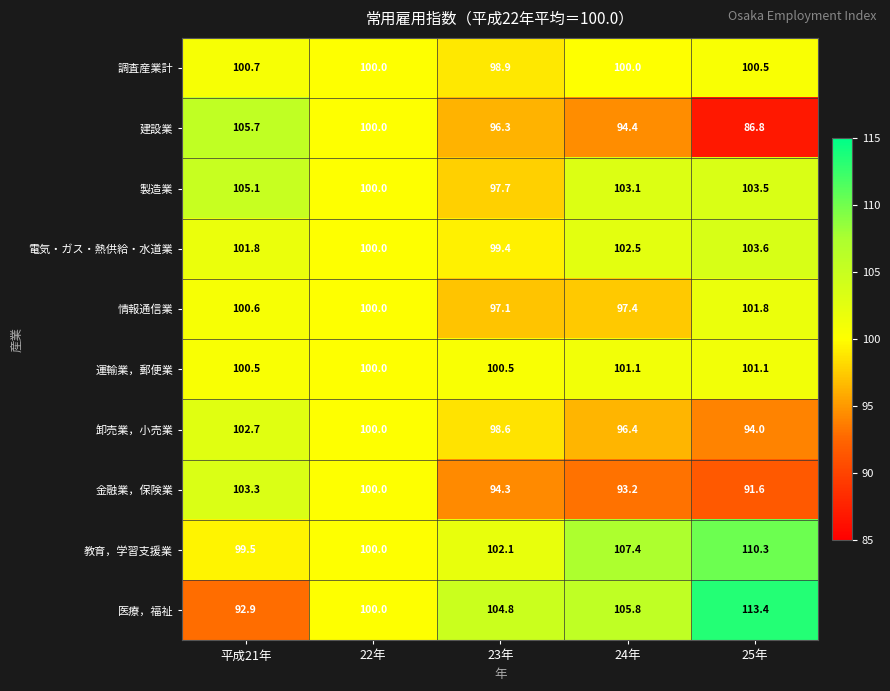

How many 調査産業計 values are between 100 and 101?

4